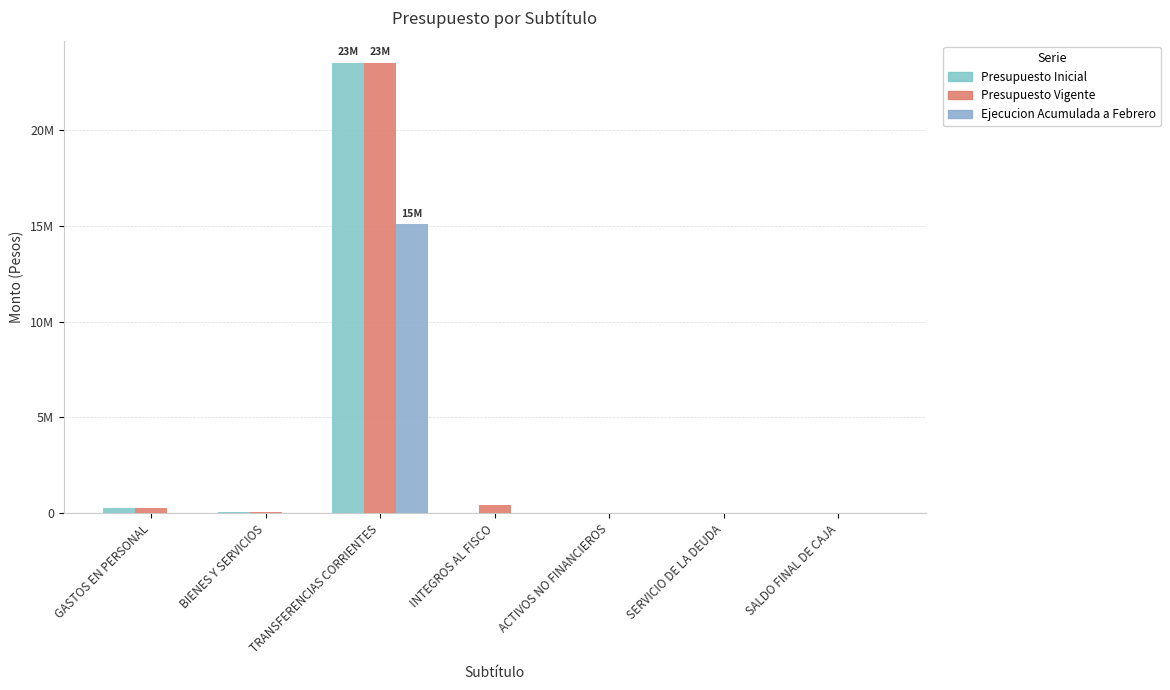

List the labels in order of Ejecucion Acumulada a Febrero value, smallest first.

INTEGROS AL FISCO, ACTIVOS NO FINANCIEROS, SALDO FINAL DE CAJA, BIENES Y SERVICIOS, SERVICIO DE LA DEUDA, GASTOS EN PERSONAL, TRANSFERENCIAS CORRIENTES